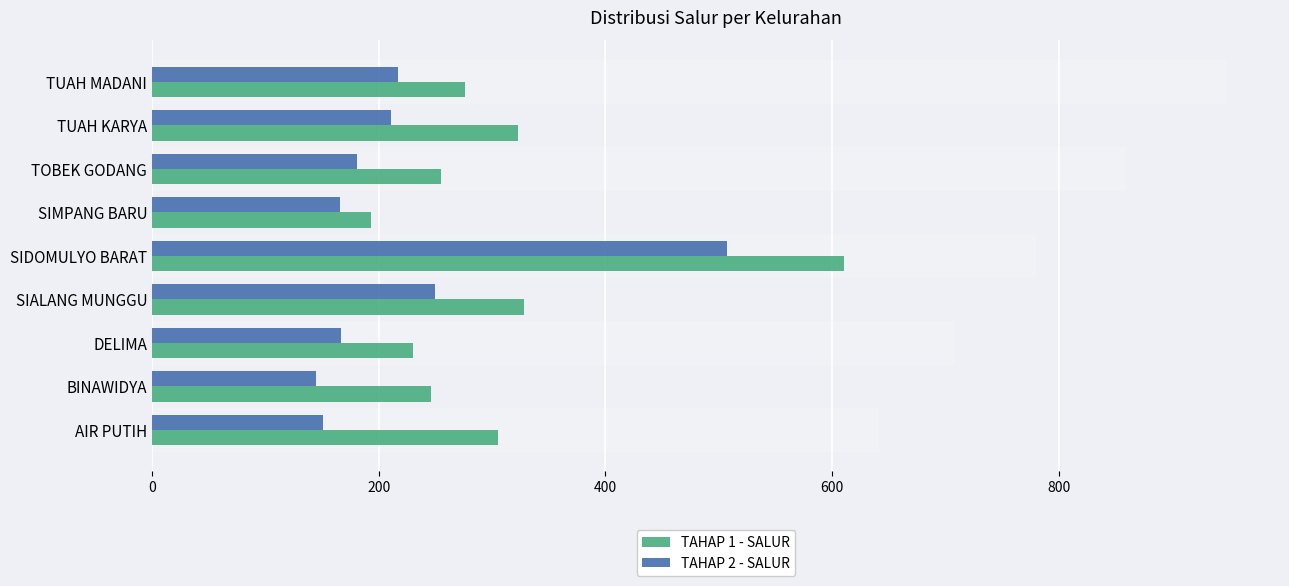

The value of TAHAP 2 - SALUR at TUAH MADANI is 363. True or false?

False